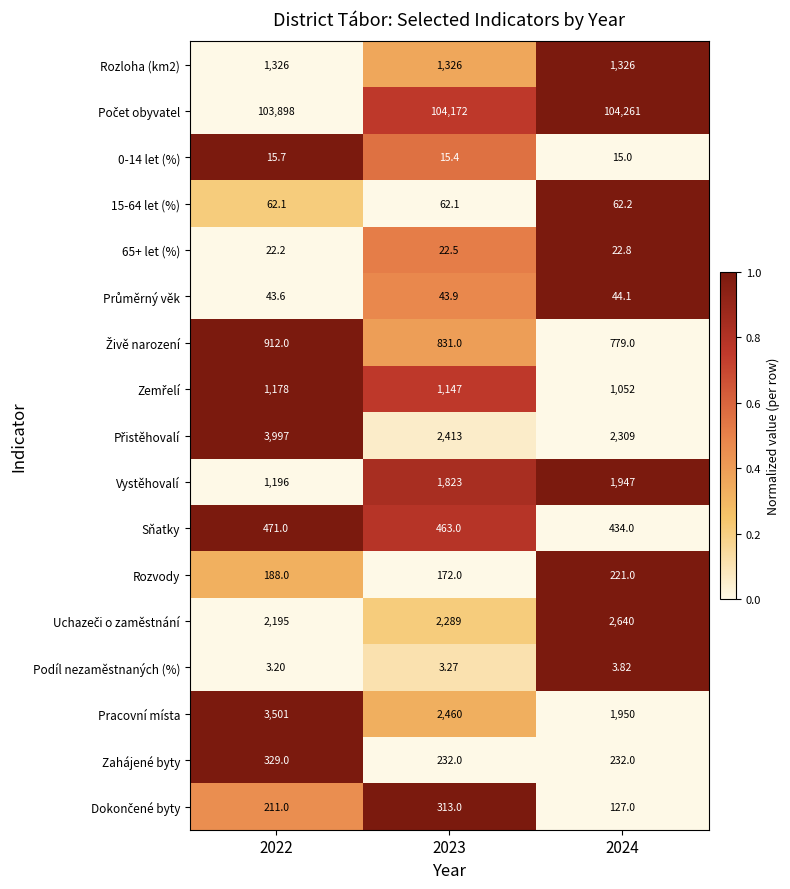

Between 2023 and 2024, which series saw the biggest shift?

Pracovní místa